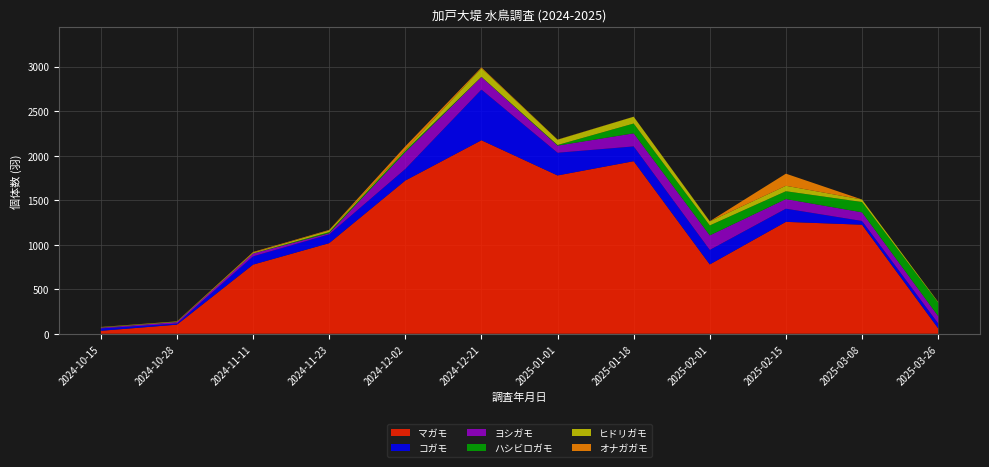

Reading right to left, list all the values displayed in this chart.

マガモ: 61	1224	1256	778	1937	1777	2172	1720	1017	776	102	33
コガモ: 55	42	148	163	166	255	569	130	98	93	13	27
ヨシガモ: 82	97	108	163	147	80	141	188	14	32	16	9
ハシビロガモ: 152	116	88	112	110	7	3	16	12	1	2	3
ヒドリガモ: 7	28	61	45	76	59	96	12	19	9	4	2
オナガガモ: 0	0	136	2	1	2	9	38	6	7	2	2